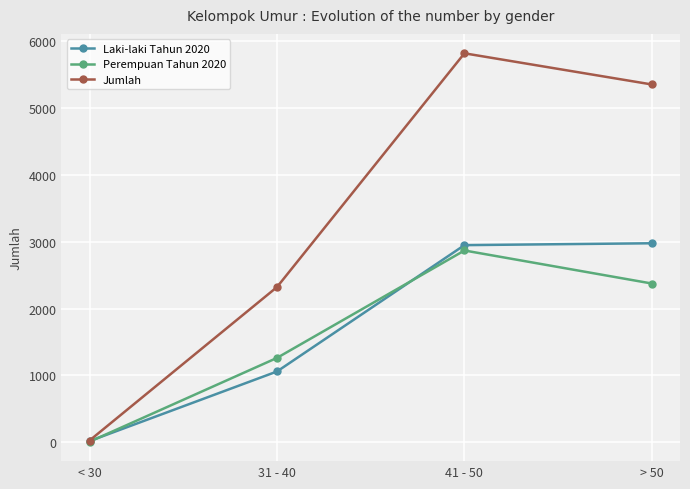

What is the label of the 1st point from the right?

> 50